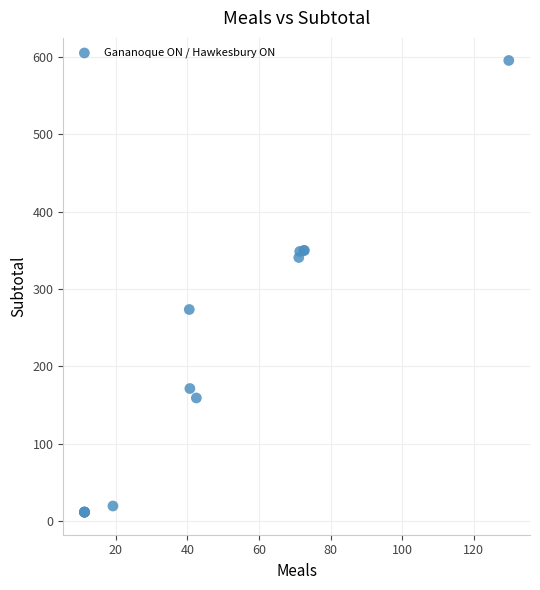

What Y value in the scatter plot is closest to 303?

273.3